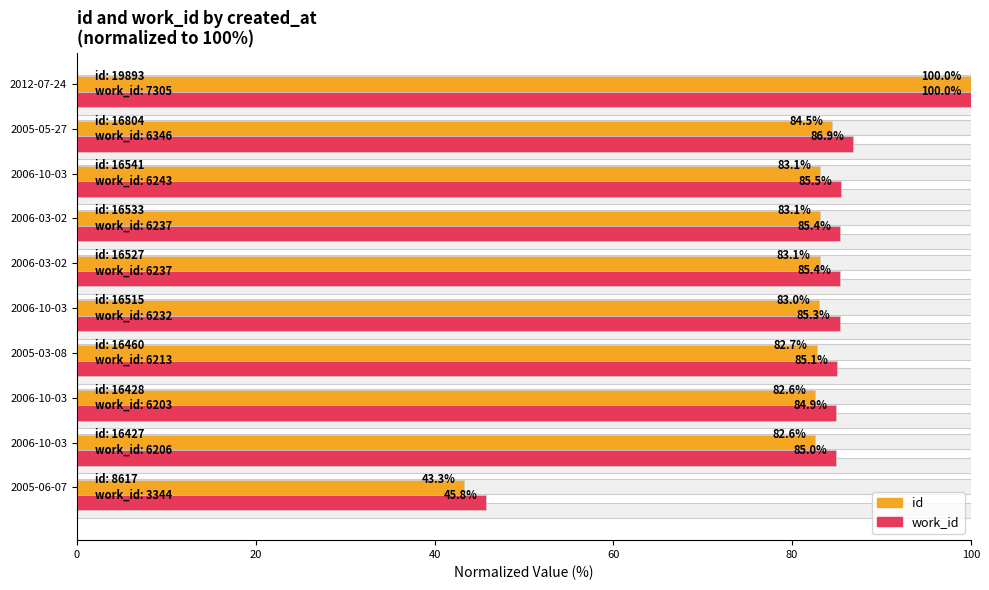

How many data points in work_id are less than 85?

3